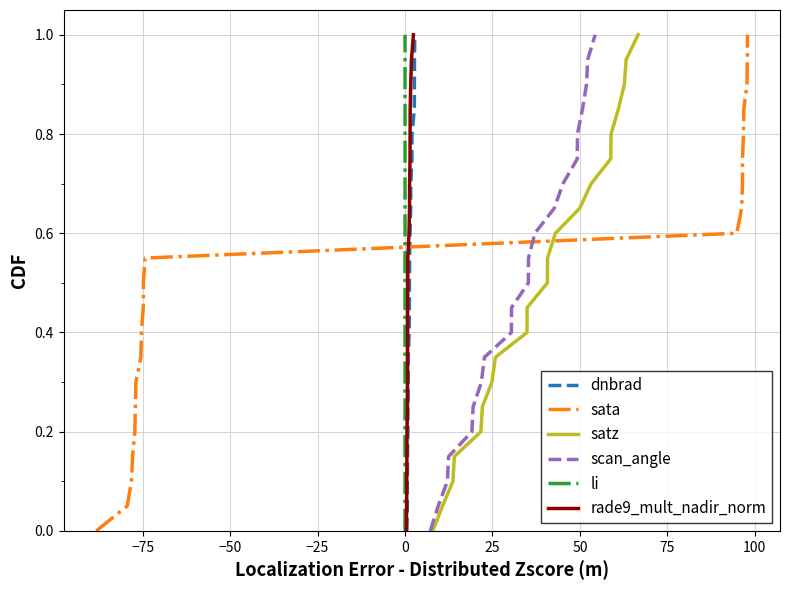

What is the maximum value for dnbrad?

1.0